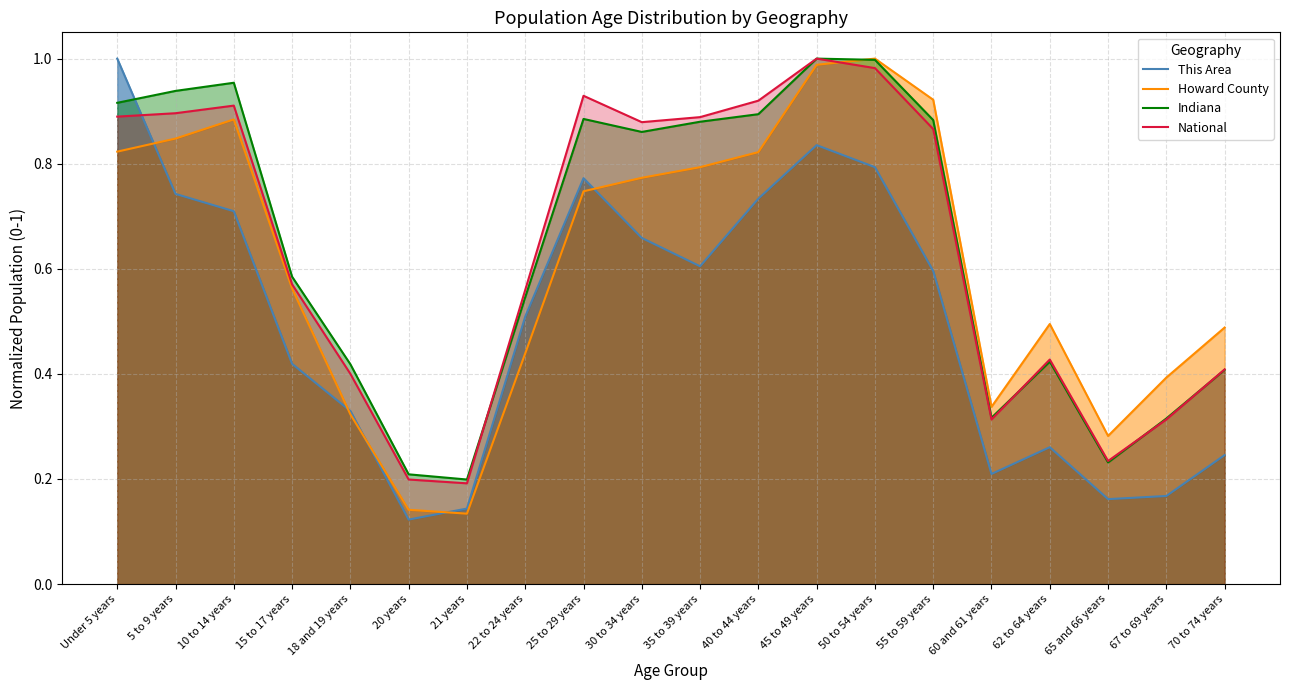

Does the chart have visible grid lines?

Yes